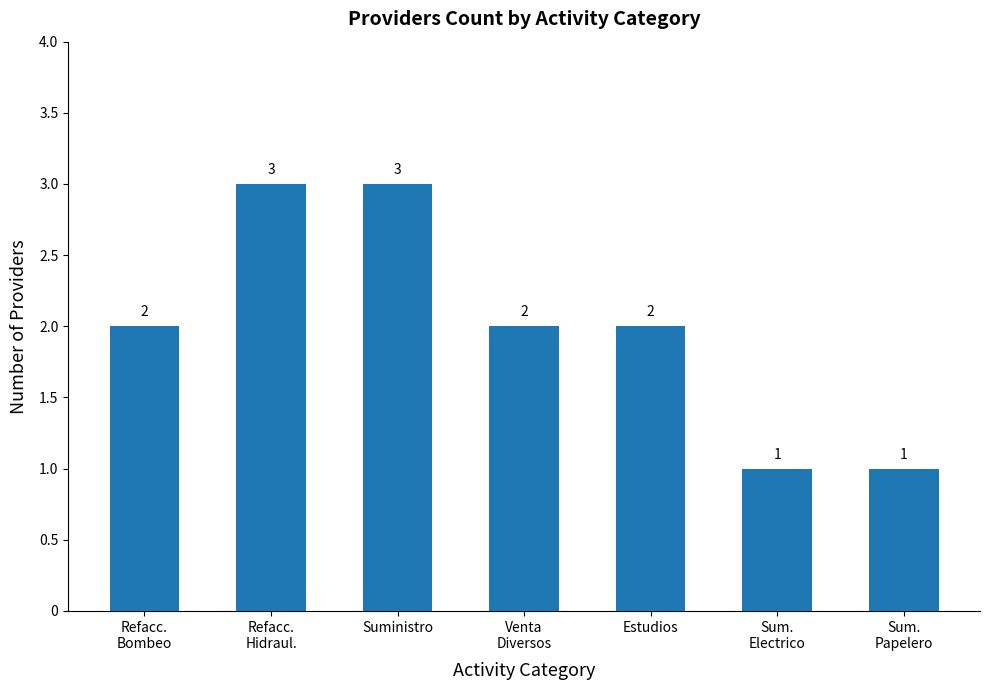

Are the bars horizontal?

No